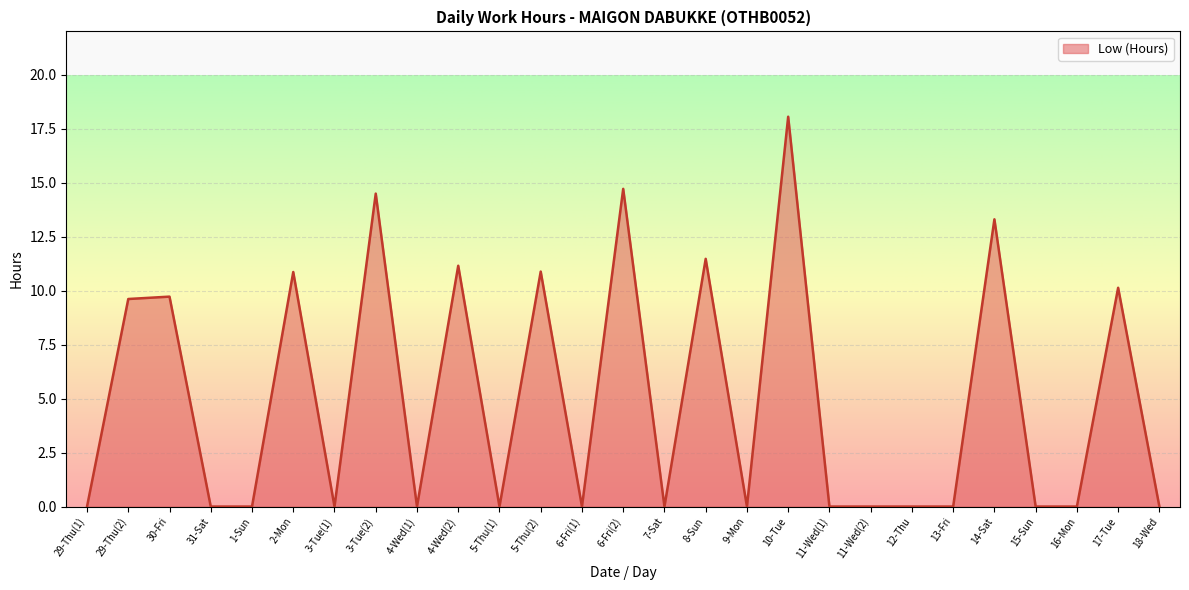

The chart shows a value of 4.2 at 14-Sat. True or false?

False